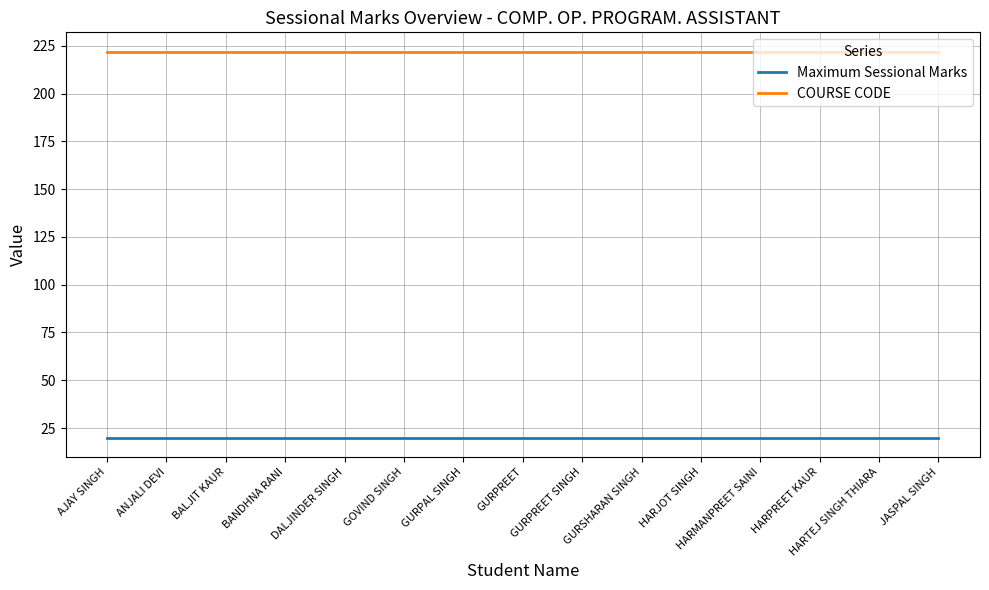

Reading left to right, extract all data points from this chart.

Maximum Sessional Marks: AJAY SINGH=20	ANJALI DEVI=20	BALJIT KAUR=20	BANDHNA RANI=20	DALJINDER SINGH=20	GOVIND SINGH=20	GURPAL SINGH=20	GURPREET=20	GURPREET SINGH=20	GURSHARAN SINGH=20	HARJOT SINGH=20	HARMANPREET SAINI=20	HARPREET KAUR=20	HARTEJ SINGH THIARA=20	JASPAL SINGH=20
COURSE CODE: AJAY SINGH=222	ANJALI DEVI=222	BALJIT KAUR=222	BANDHNA RANI=222	DALJINDER SINGH=222	GOVIND SINGH=222	GURPAL SINGH=222	GURPREET=222	GURPREET SINGH=222	GURSHARAN SINGH=222	HARJOT SINGH=222	HARMANPREET SAINI=222	HARPREET KAUR=222	HARTEJ SINGH THIARA=222	JASPAL SINGH=222